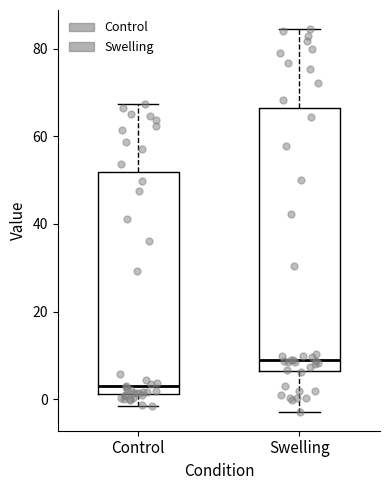

Reading left to right, read every box against the y-axis: the position of its median line, the range the box covers, and the ends of its whiskers. The values are not printed on the chart, so give them approximately, as read against the axis.

Control: median 2 (just above the box's lower edge), box 2 to 52, whiskers -2 to 68
Swelling: median 8, box 6 to 66, whiskers -2 to 84